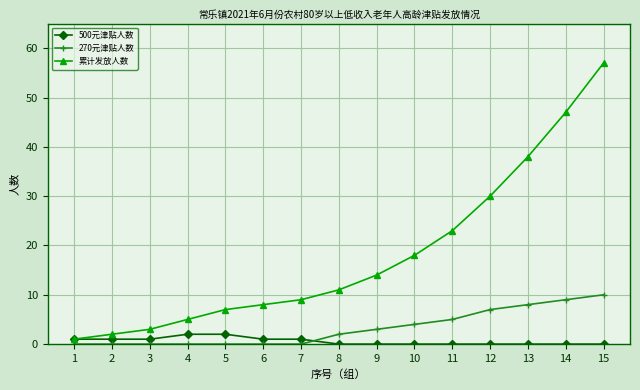

How many categories are shown in the chart?

15